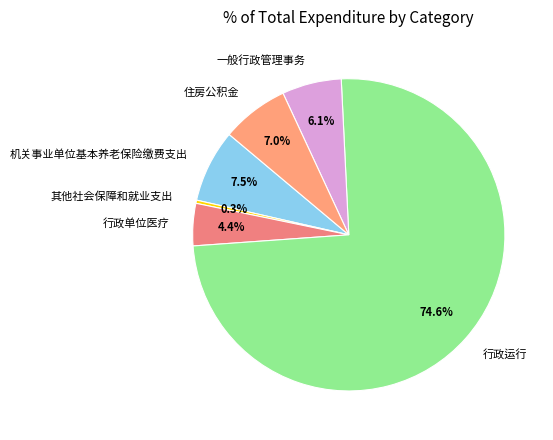

Is it true that 行政运行 is 75% of the pie?

True